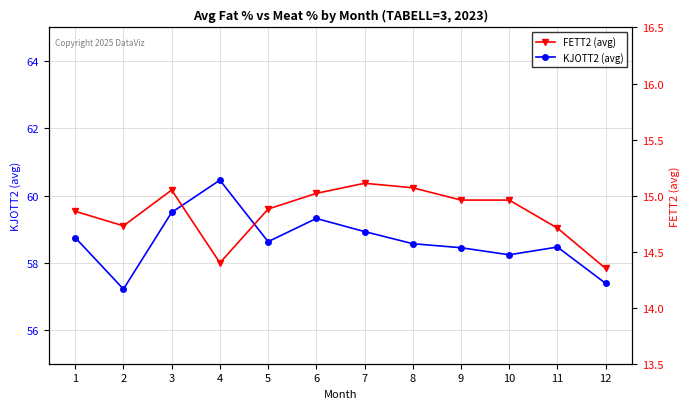

At which category does FETT2 (avg) reach its first local peak?

3